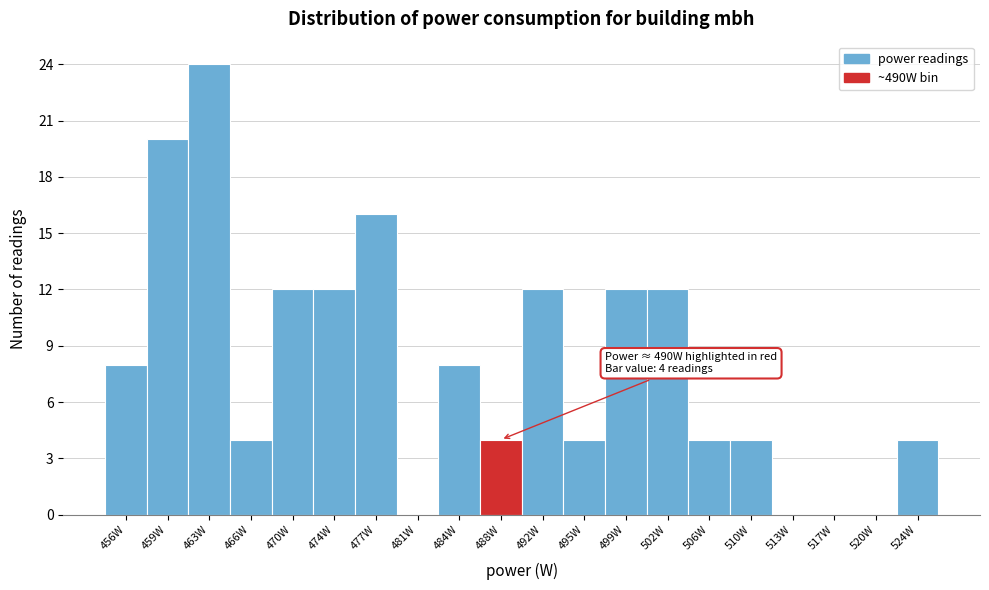

Reading left to right, what are all the values shown in this chart?

456W=8	459W=20	463W=24	466W=4	470W=12	474W=12	477W=16	481W=0	484W=8	488W=4	492W=12	495W=4	499W=12	502W=12	506W=4	510W=4	513W=0	517W=0	520W=0	524W=4